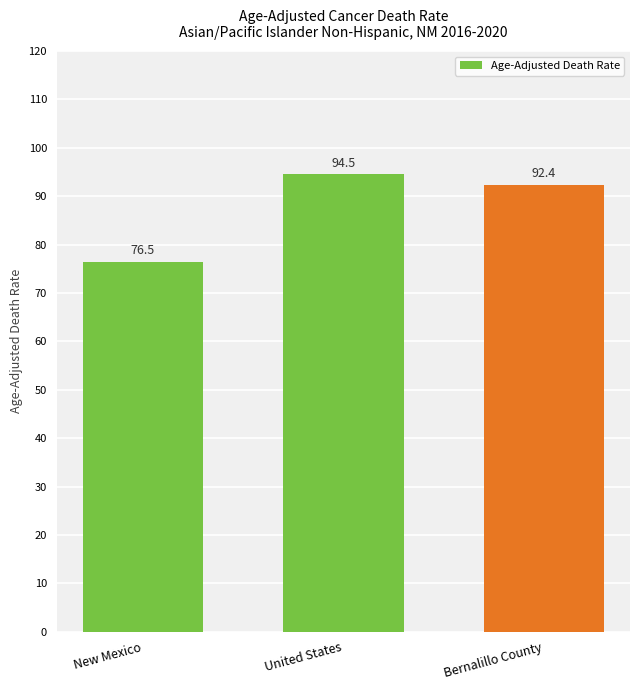

What is the label of the 3rd bar from the right?

New Mexico